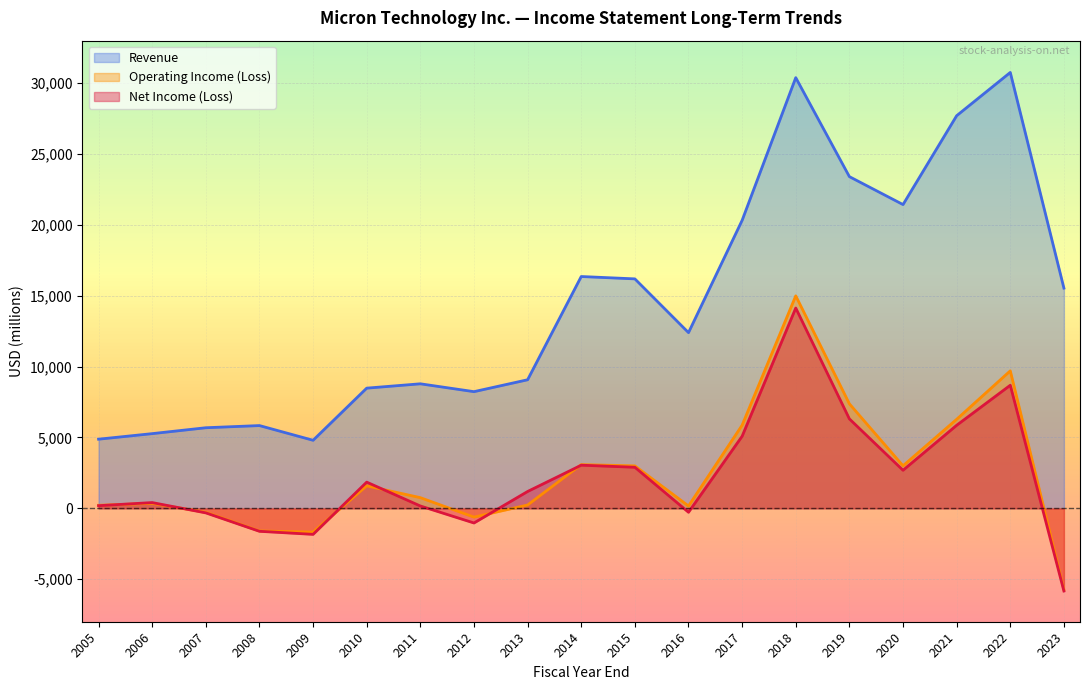

Reading left to right, what are all the values shown in this chart?

Revenue: 4880	5272	5688	5841	4803	8482	8788	8234	9073	16358	16192	12399	20322	30391	23406	21435	27705	30758	15540
Operating Income (Loss): 218	350	-280	-1595	-1675	1589	755	-618	236	3087	2998	168	5868	14994	7376	3003	6283	9702	-5745
Net Income (Loss): 188	408	-320	-1619	-1835	1850	167	-1032	1190	3045	2899	-276	5089	14135	6313	2687	5861	8687	-5833